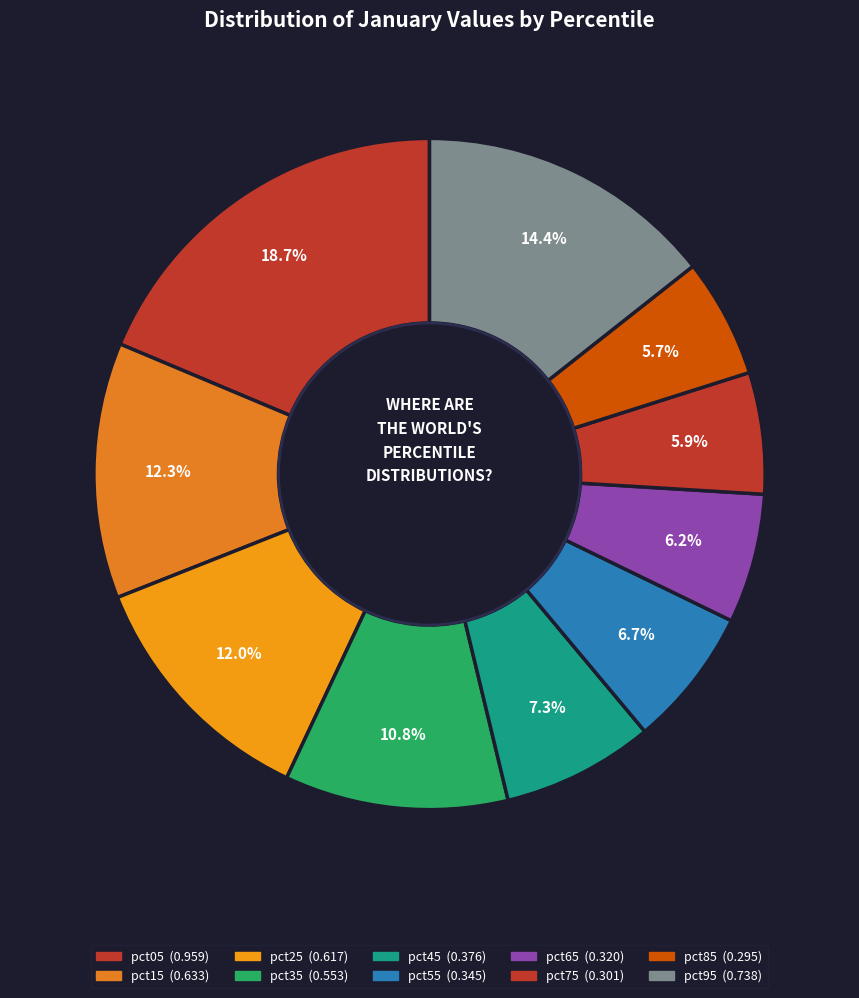

How many slices are in this pie chart?

10